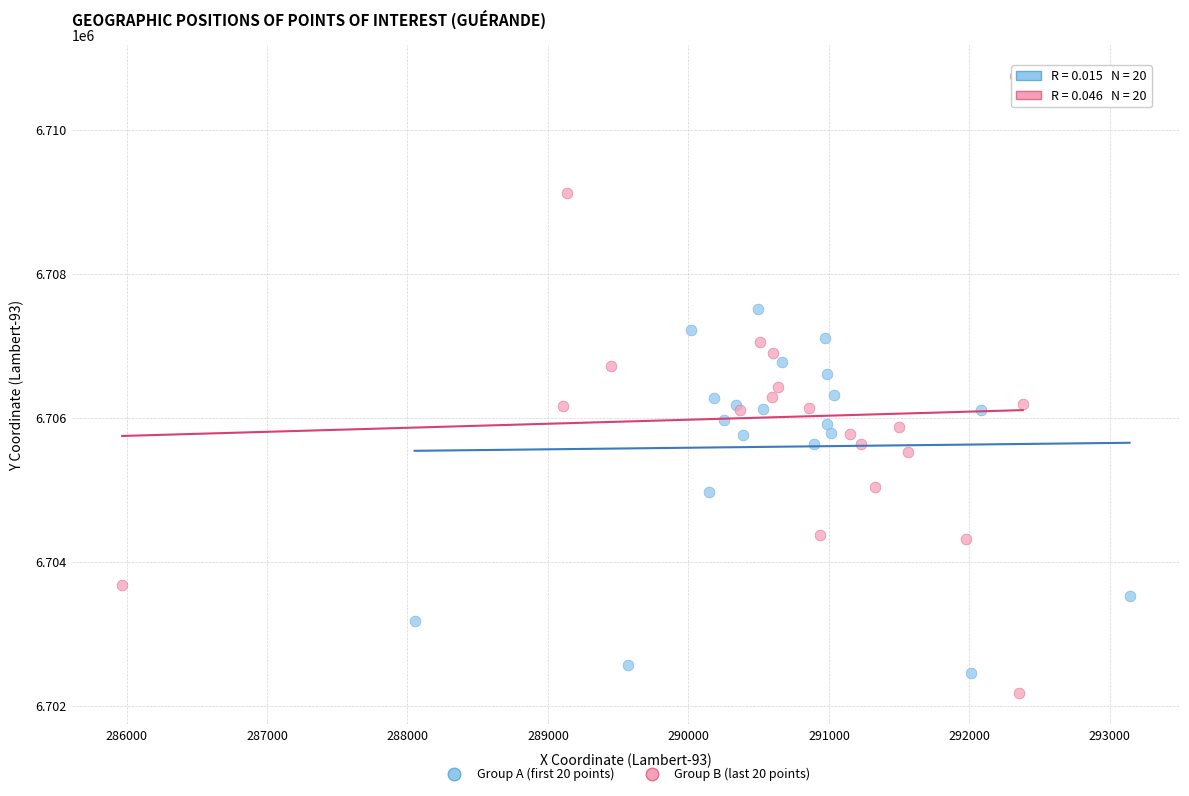

Which series contains the highest Y value?

Group B (last 20 points)